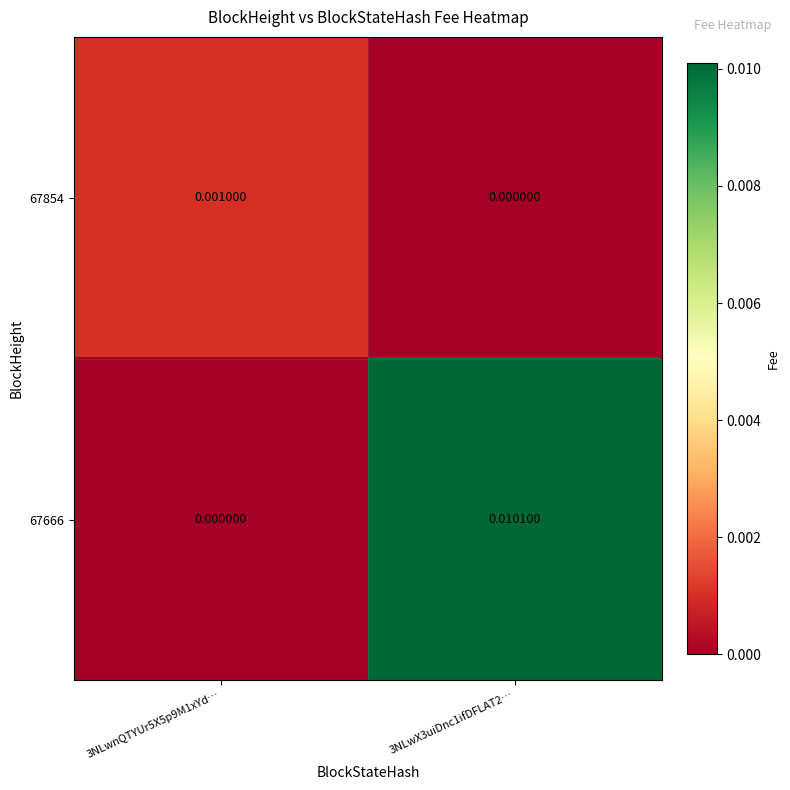

Which series changed the most between 3NLwnQTYUr5X5p9M1xYd… and 3NLwX3uiDnc1ifDFLAT2…?

67666